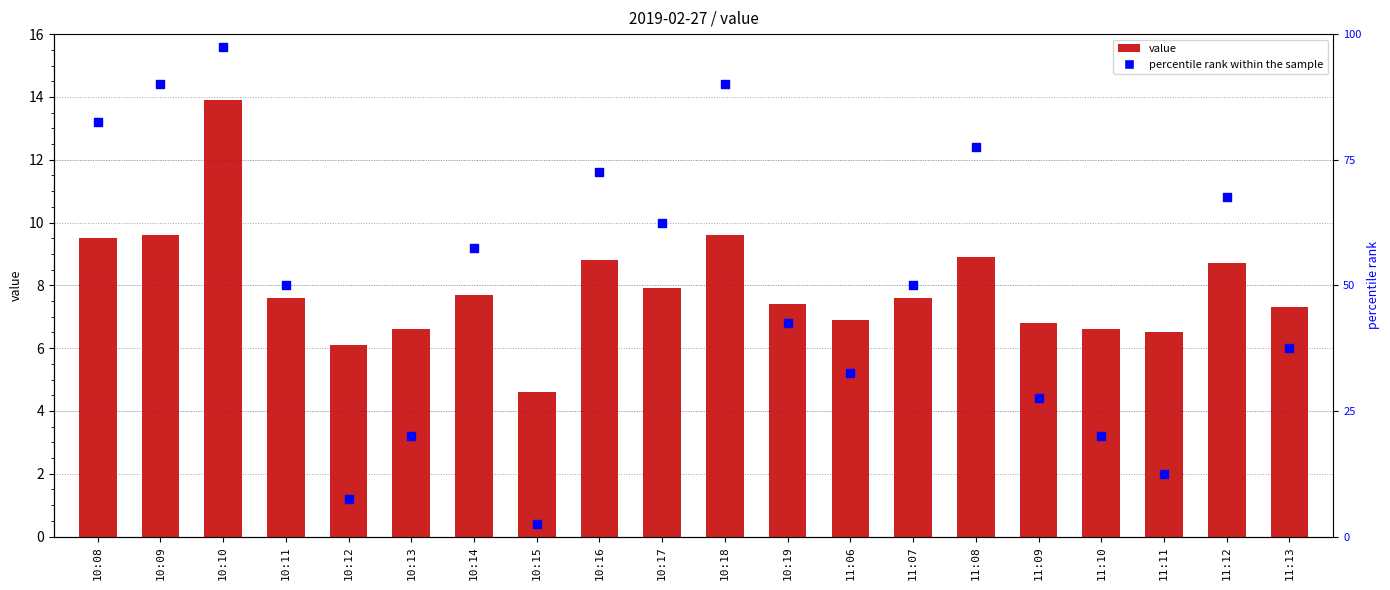

Which series has the largest total across all categories?

percentile rank within the sample